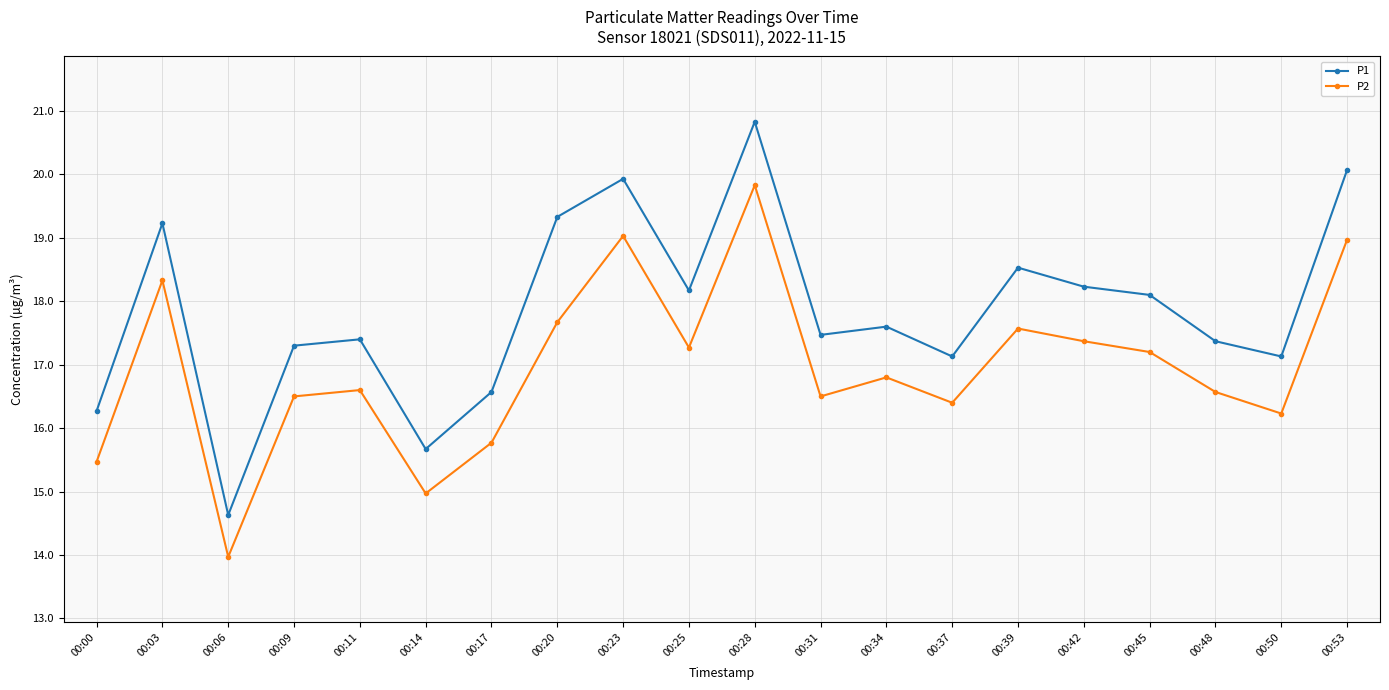

True or false: P1 has a value of 31.7 at 00:53.

False